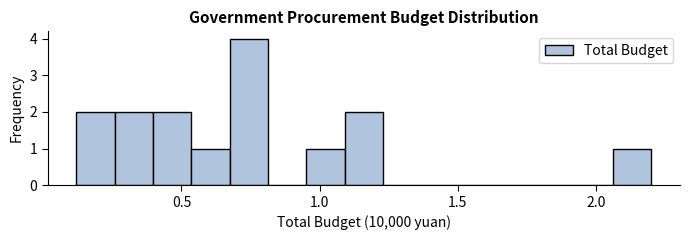

Around what value on the x-axis is the tallest bar? Give the approximate position of its centre, as read against the axis.

0.75